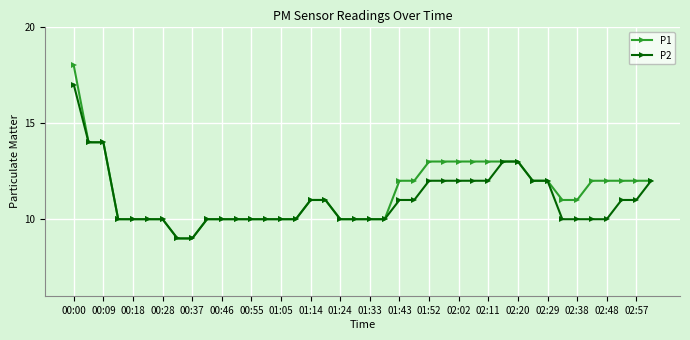

What is the value of the P2 point at the 39th from the left?

11